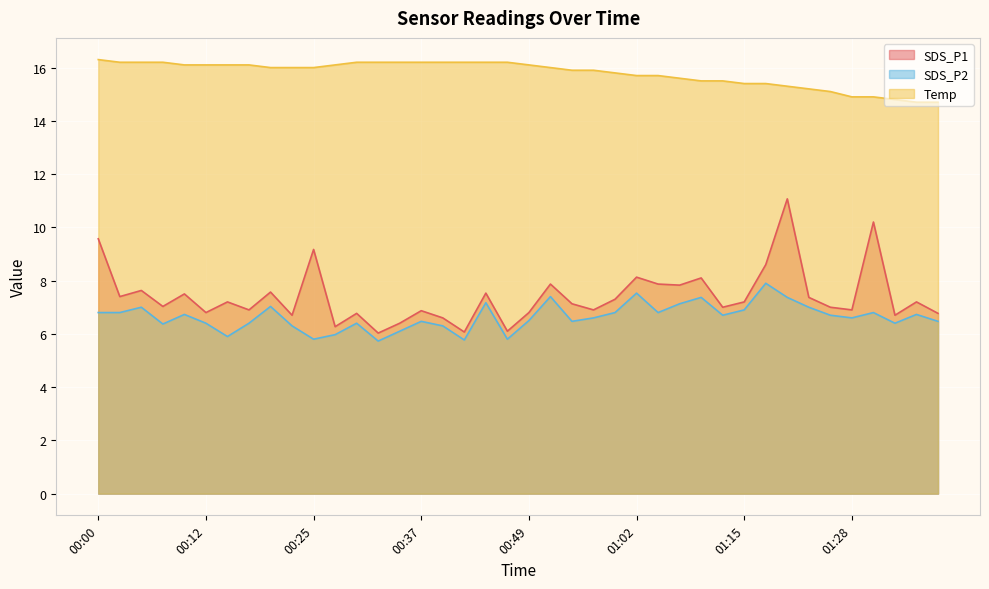

Which has a higher value, 01:10 or 00:10?

01:10